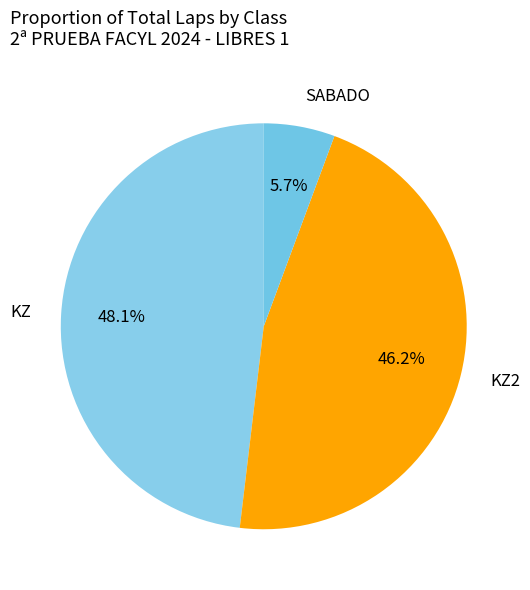

How many segments does this pie chart have?

3